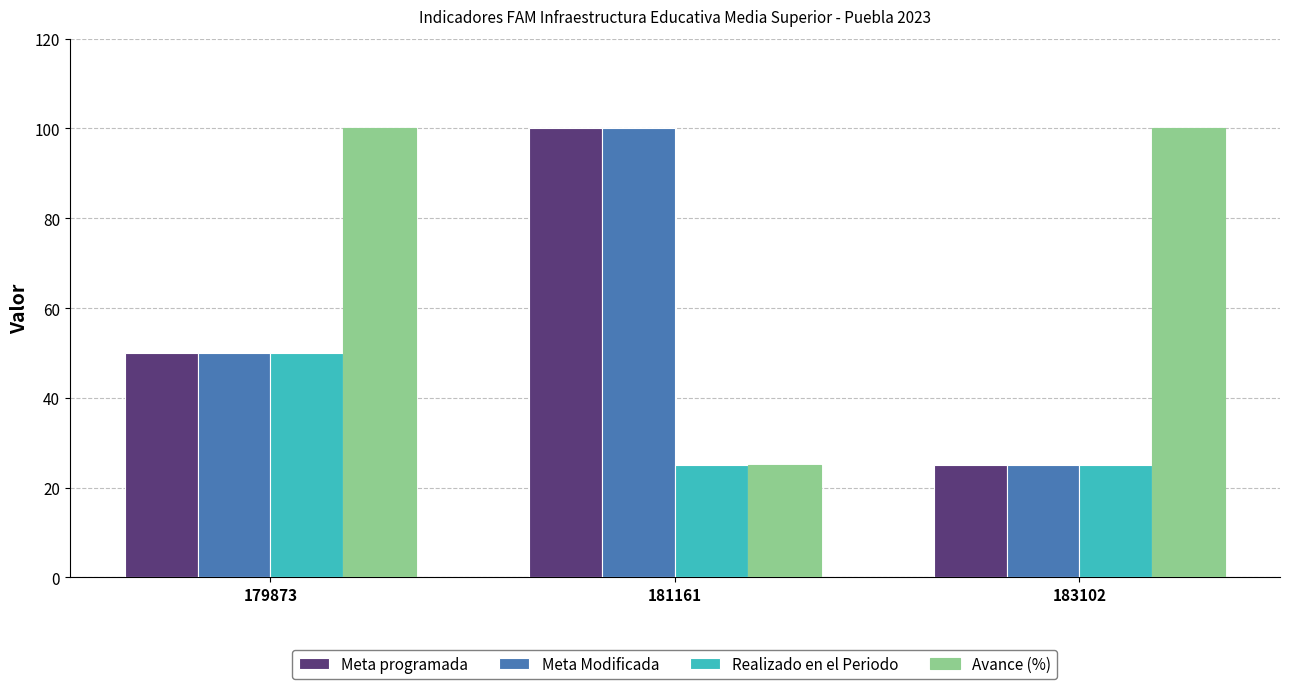

How many values in the Meta Modificada series are below 50?

1